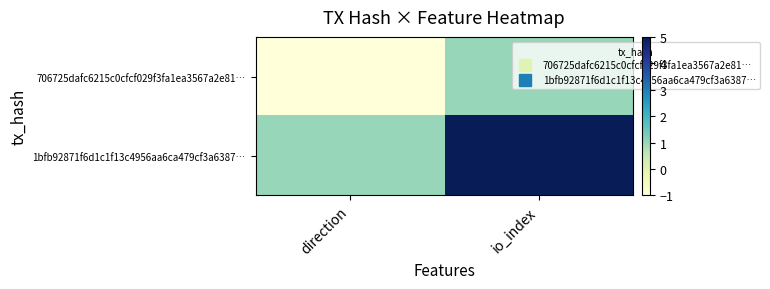

Which label corresponds to the largest value in the chart?

io_index